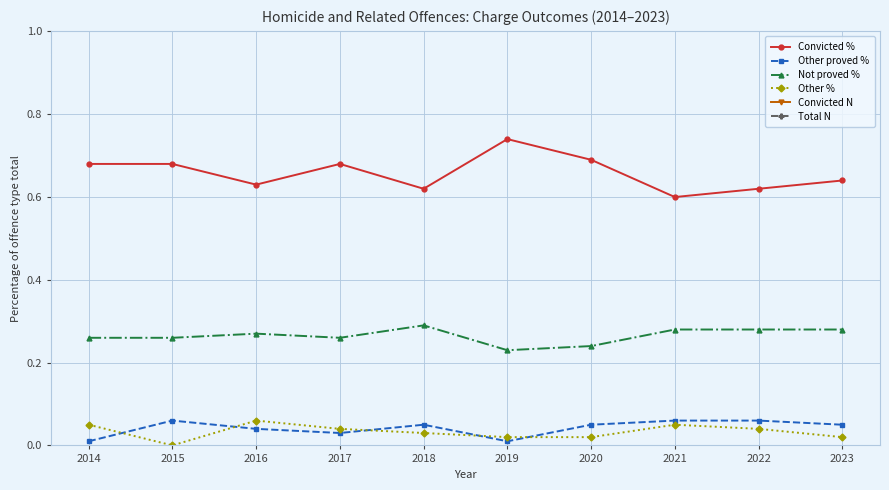

What is the total value across all series at 2017?

375.0